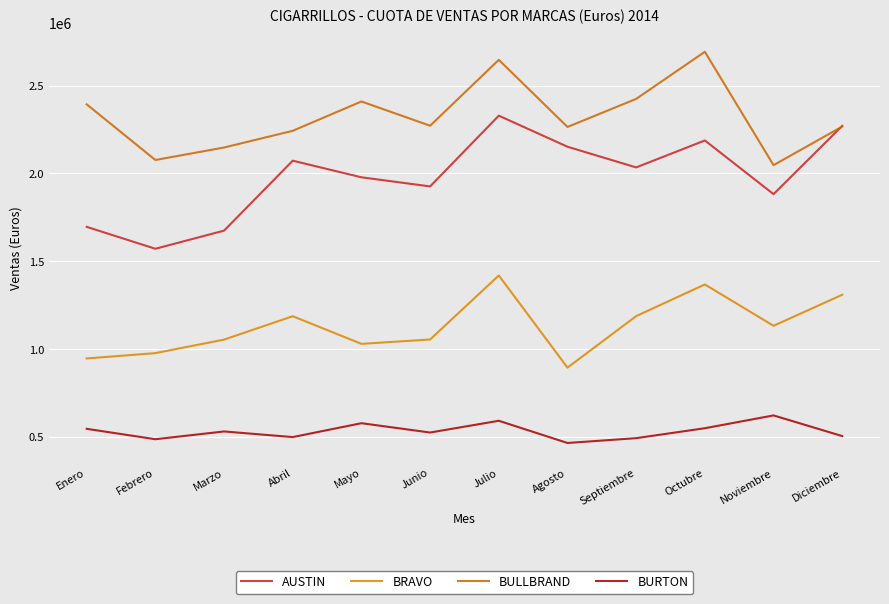

At which category is the sum across all series the highest?

Julio